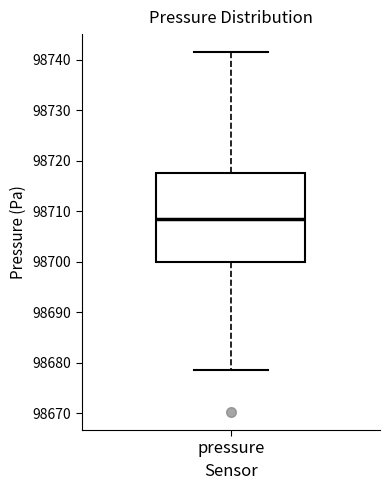

Where does the median line of the box for pressure sit on the y-axis? The values are not printed on the chart, so give them approximately, as read against the axis.

98709